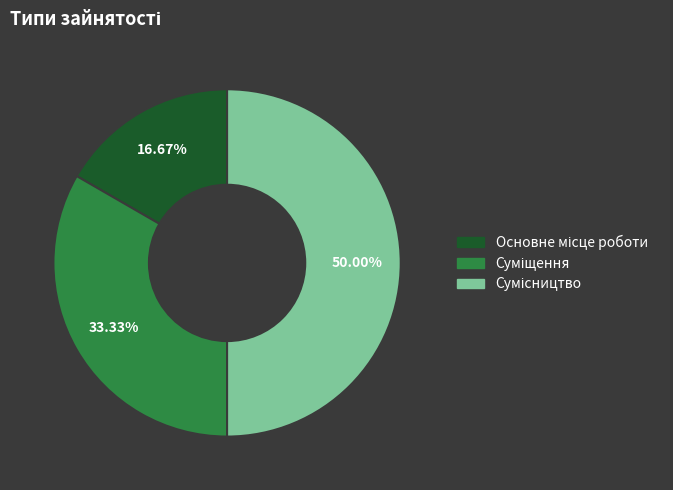

Is Сумісництво the majority of the pie?

No